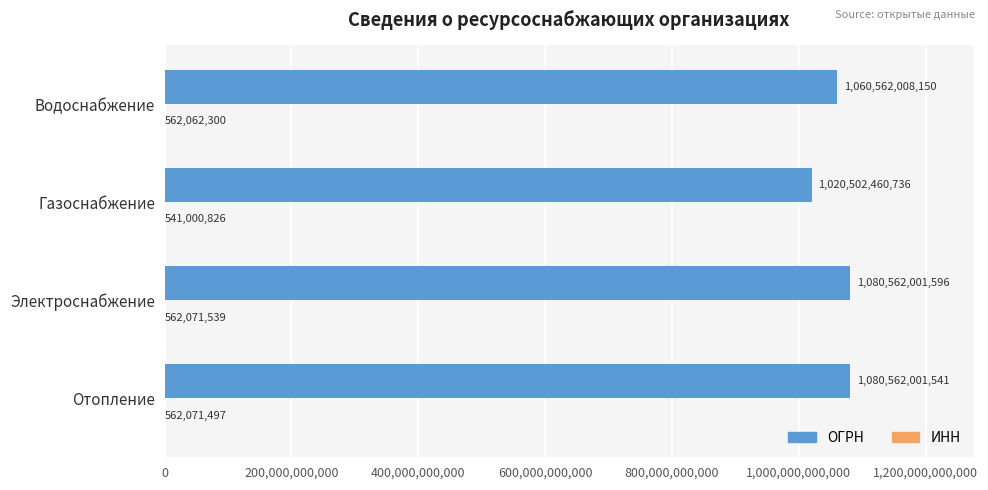

At which label is ОГРН closest to 1050532231166?

Водоснабжение